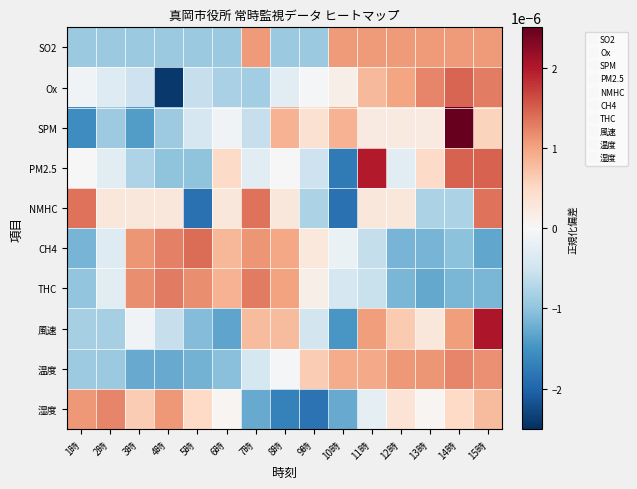

At which category does the chart reach its minimum across all series?

4時